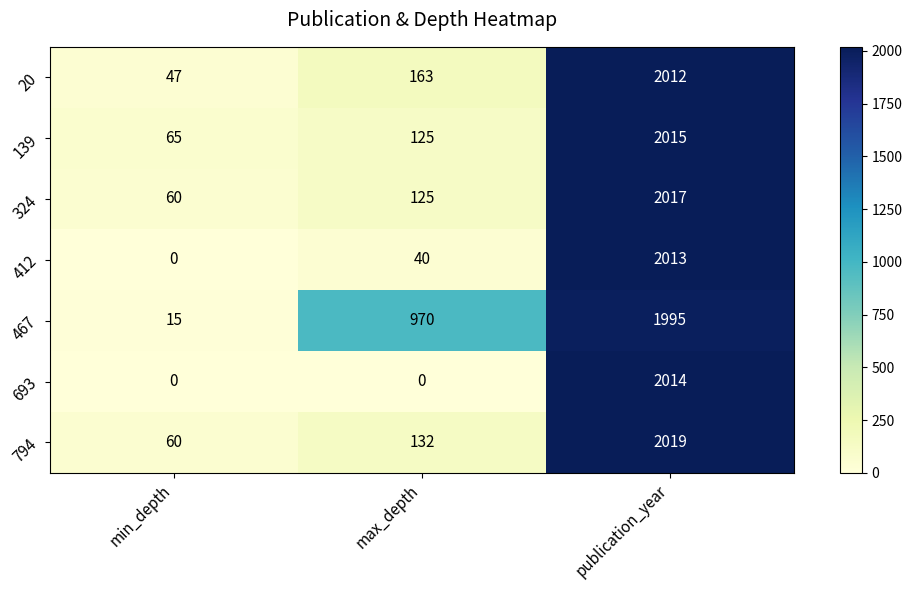

At publication_year, list the series in order from smallest to largest.

467, 20, 412, 693, 139, 324, 794